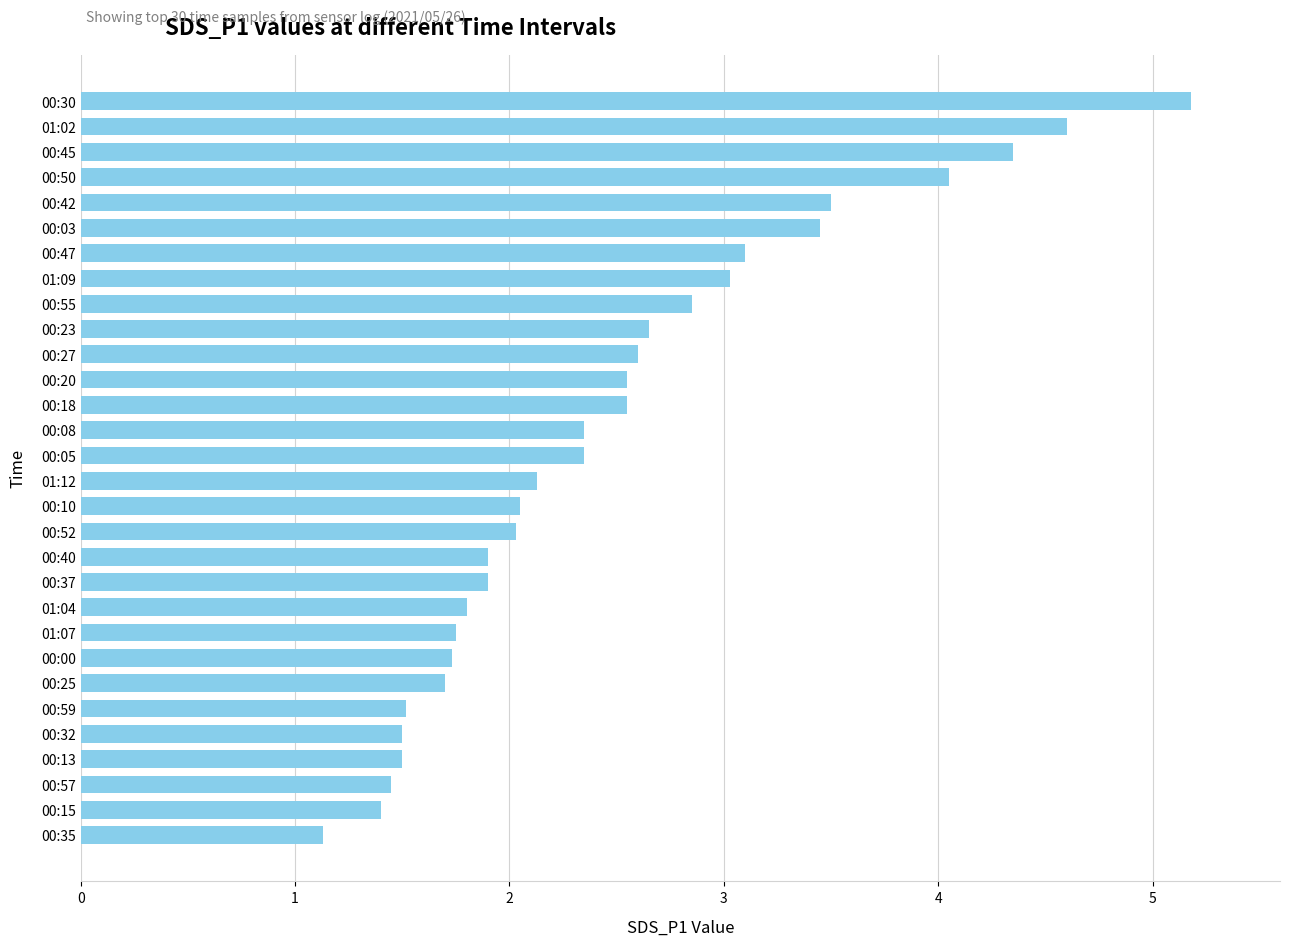

The chart shows a value of 0.9 at 00:50. True or false?

False